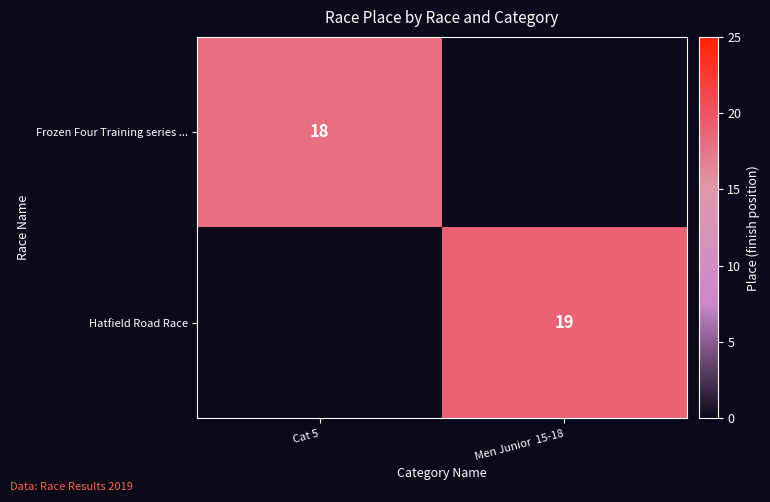

The value of Hatfield Road Race at Men Junior  15-18 is 19. True or false?

True